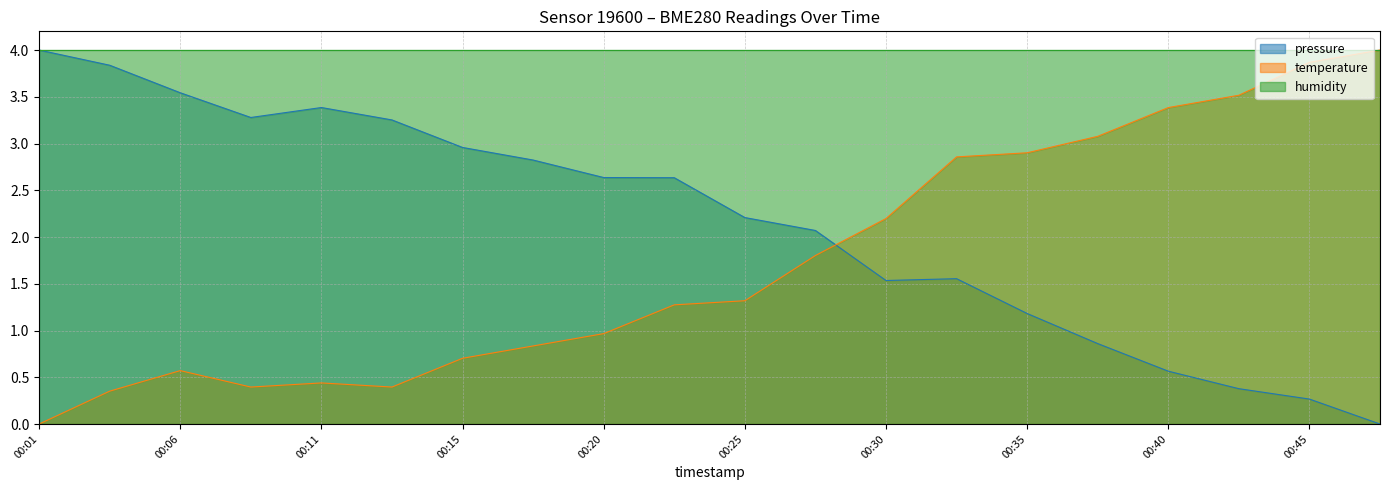

What are all the series names shown in the legend?

pressure, temperature, humidity